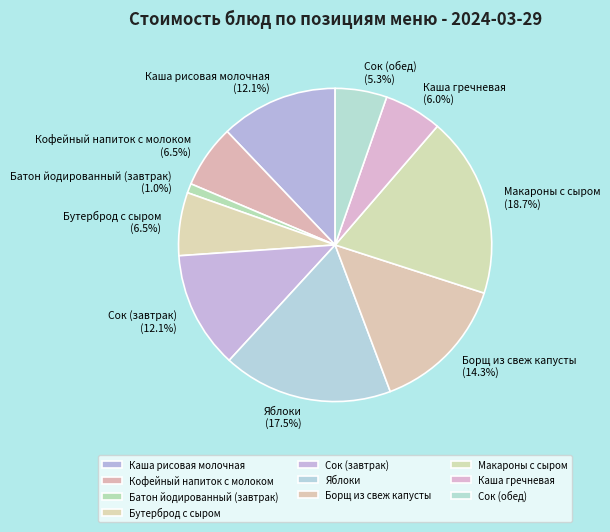

To the nearest percent, what is the combined percentage of Каша рисовая молочная and Яблоки?

30%